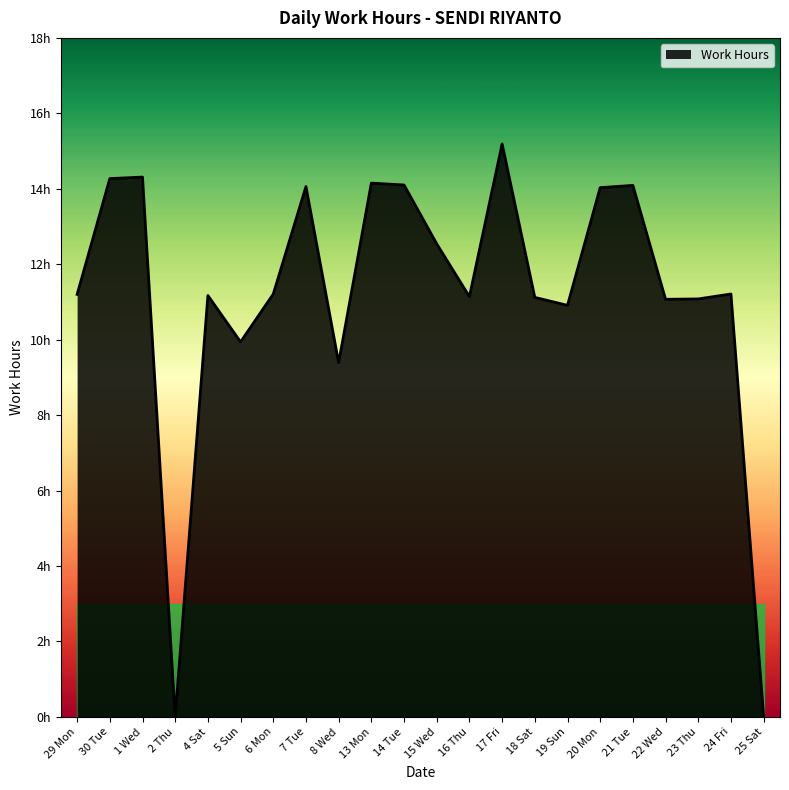

Reading left to right, what are all the values shown in this chart?

29 Mon=11.2	30 Tue=14.3	1 Wed=14.3	2 Thu=0.0	4 Sat=11.2	5 Sun=9.9	6 Mon=11.2	7 Tue=14.1	8 Wed=9.4	13 Mon=14.2	14 Tue=14.1	15 Wed=12.5	16 Thu=11.1	17 Fri=15.2	18 Sat=11.1	19 Sun=10.9	20 Mon=14.0	21 Tue=14.1	22 Wed=11.1	23 Thu=11.1	24 Fri=11.2	25 Sat=0.0